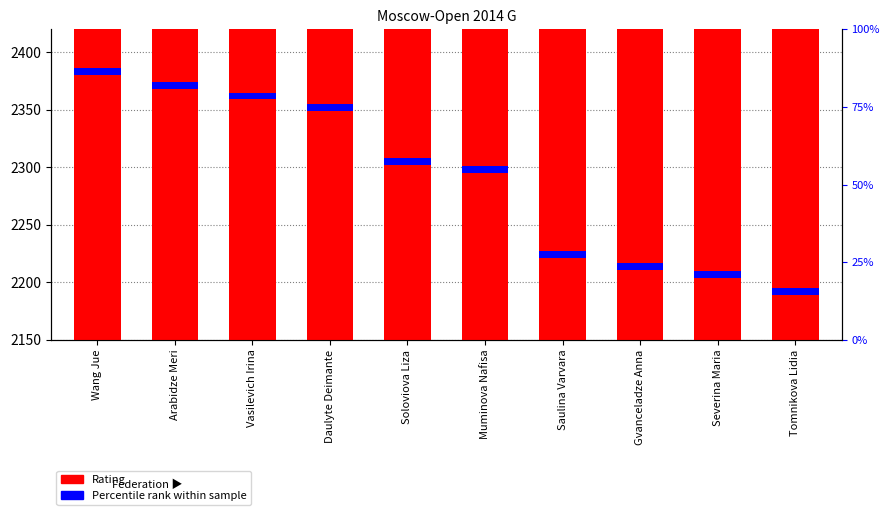

The chart shows a value of 447 at Saulina Varvara. True or false?

False